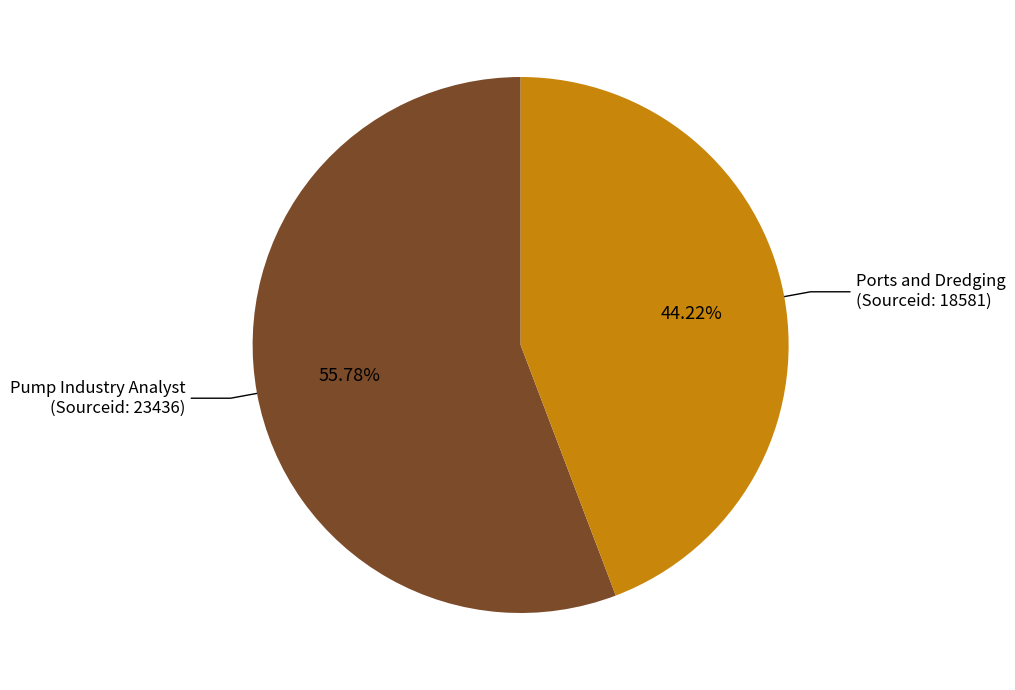

Is there a majority slice in this chart?

Yes